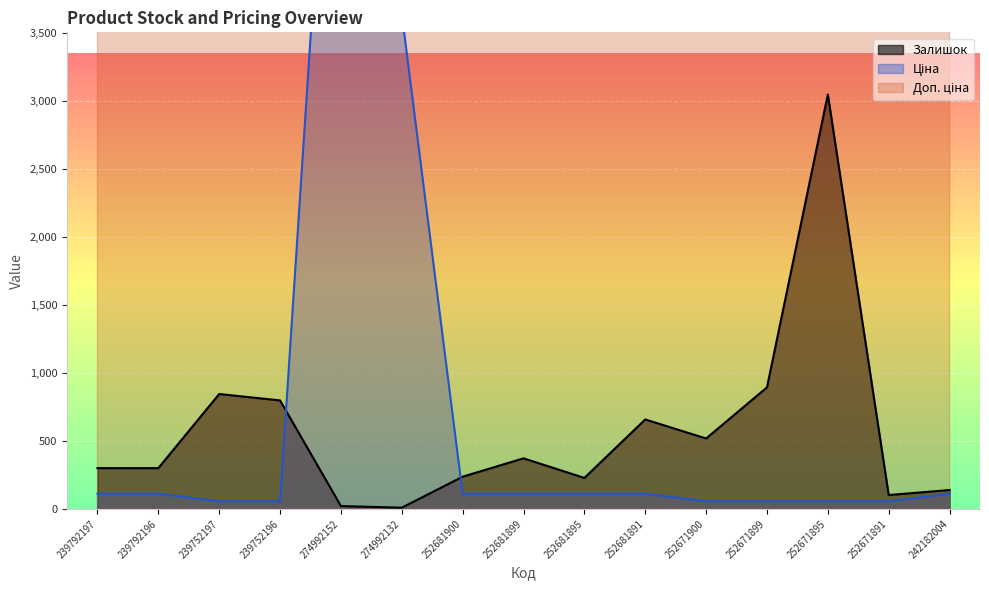

What is the approximate value of Доп. ціна at 242182004?

11169.0